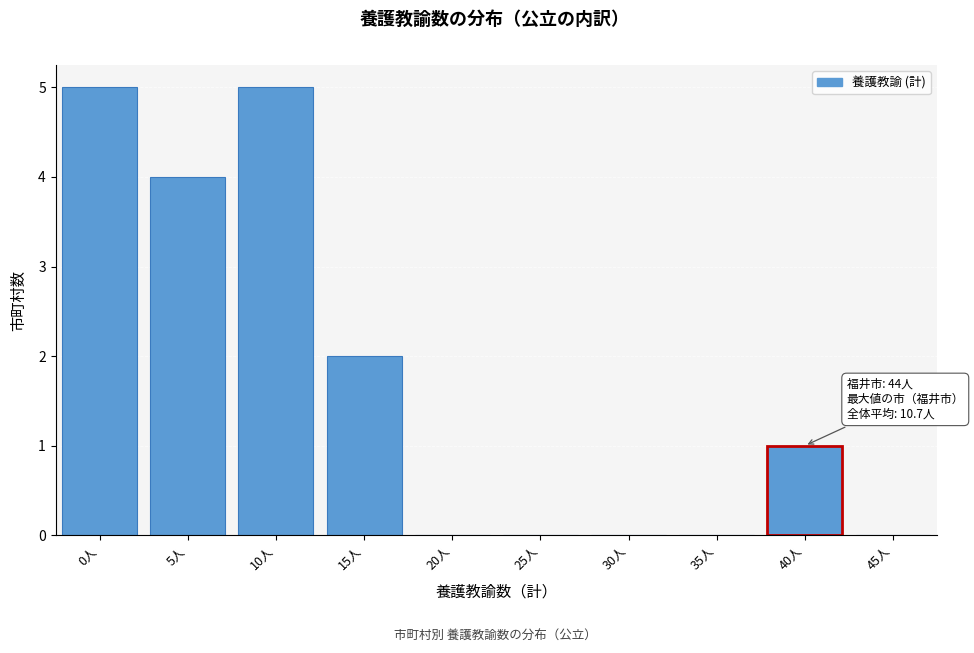

Reading left to right, list all the values displayed in this chart.

0人=5	5人=4	10人=5	15人=2	20人=0	25人=0	30人=0	35人=0	40人=1	45人=0